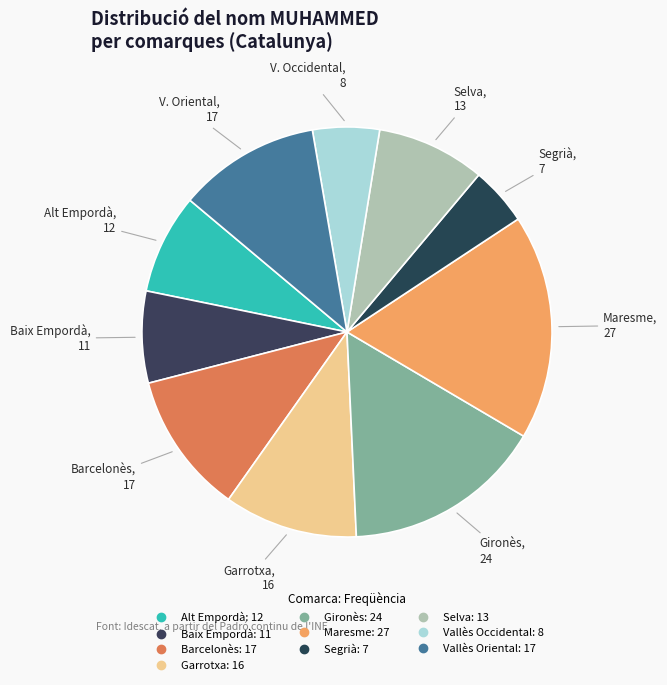

How many segments does this pie chart have?

10